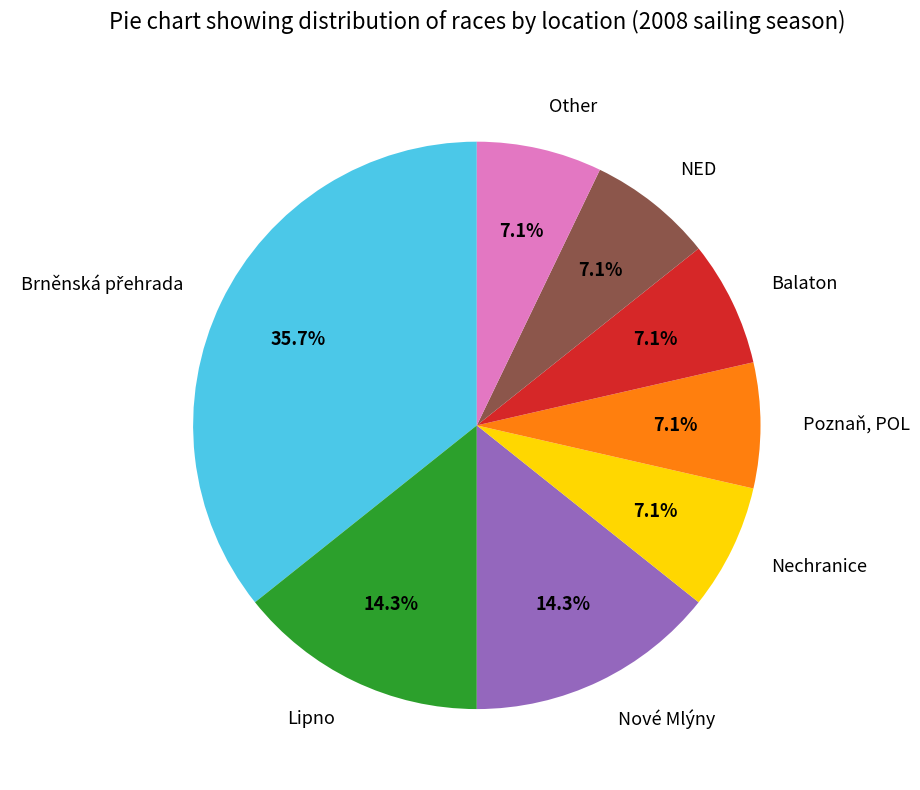

Approximately how many times larger is the value at Lipno compared to Balaton?

2.0